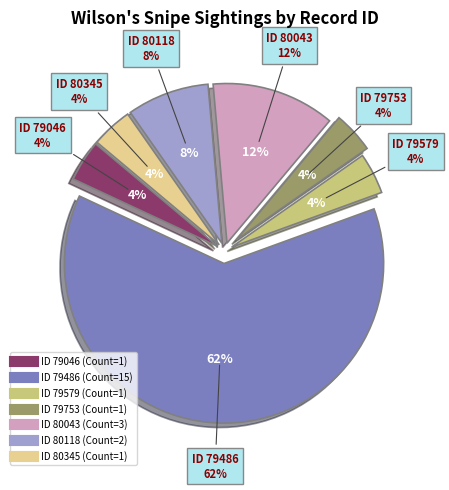

Does 79486 represent more than half of the total?

Yes